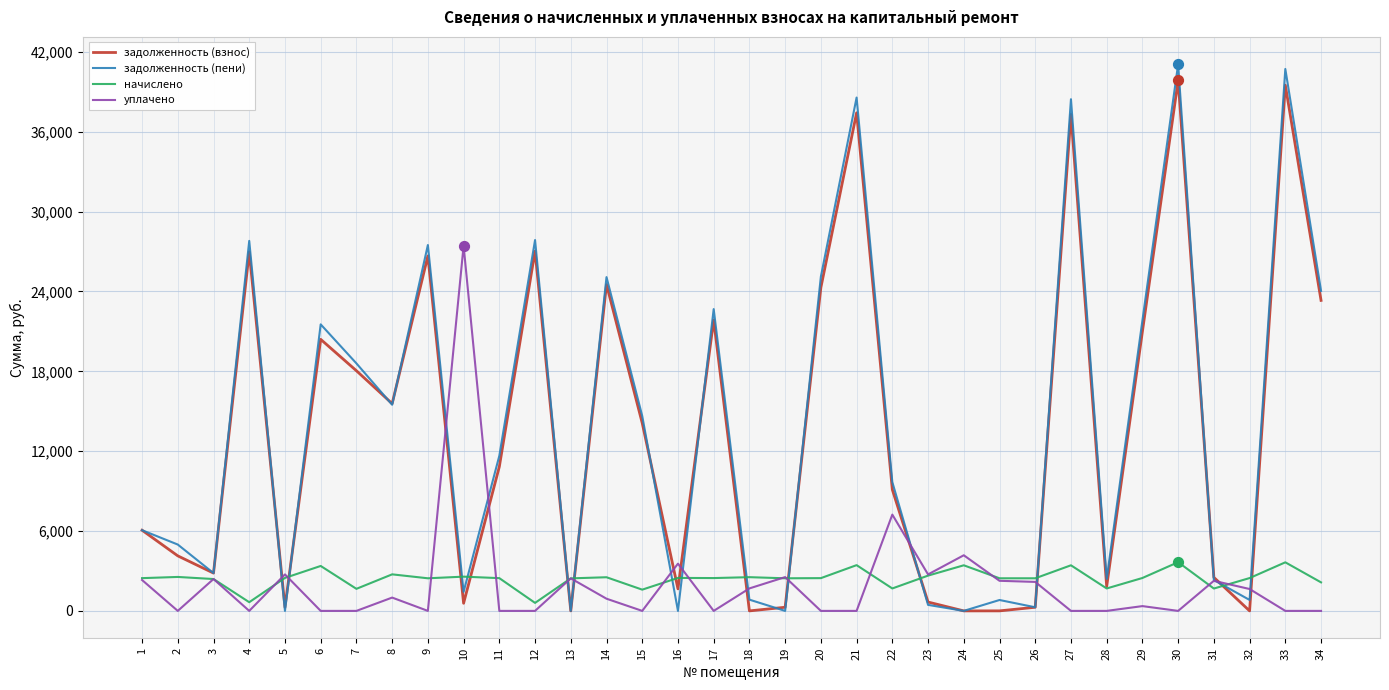

At how many categories does at least one series exceed 216?

34